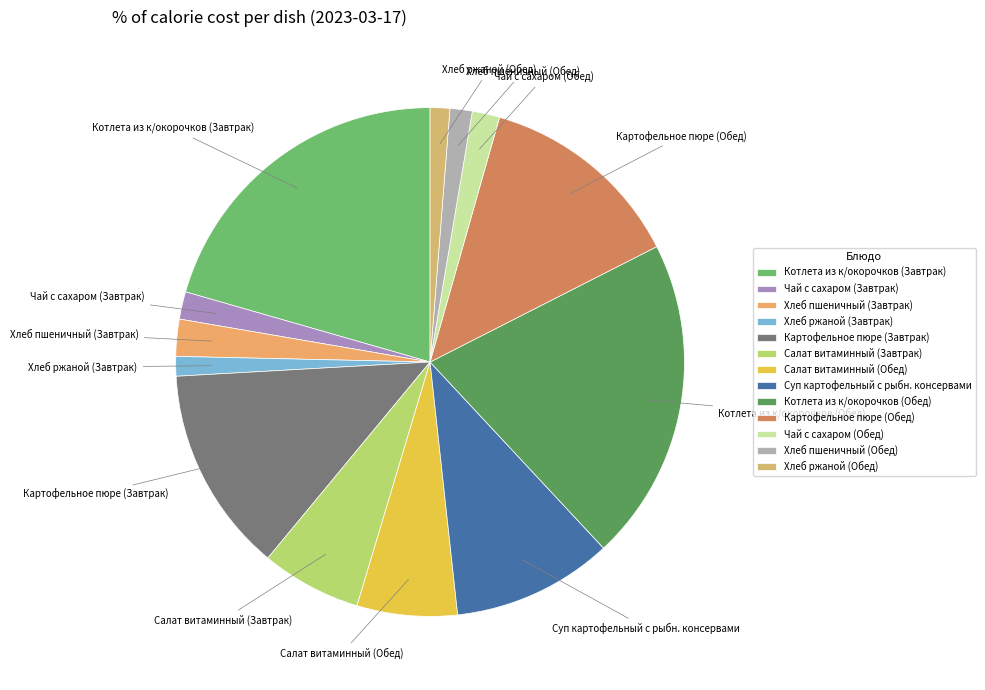

Is there a majority slice in this chart?

No